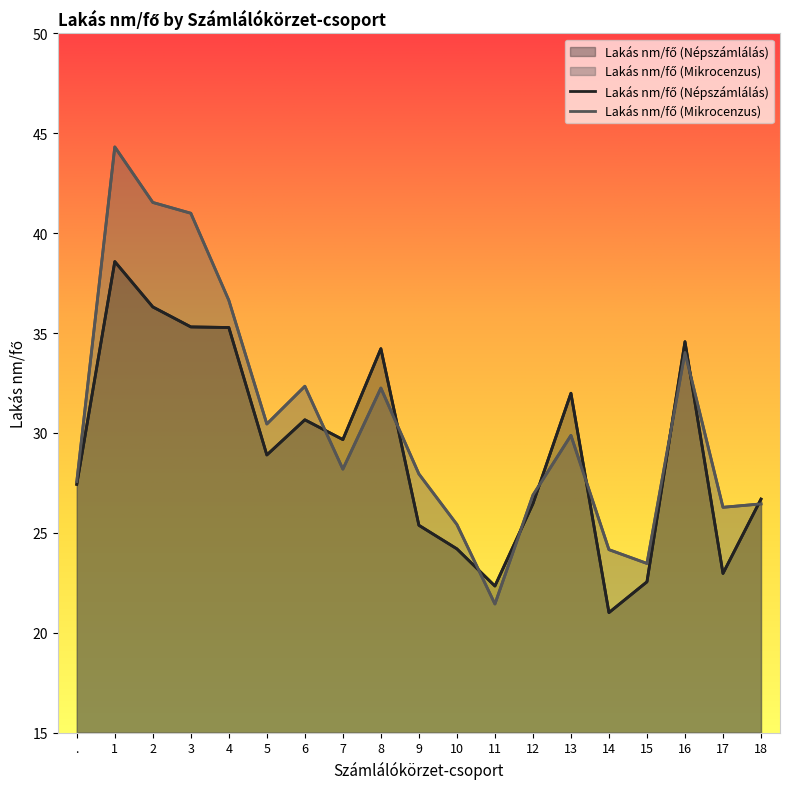

List the series in order of their overall mean, highest first.

Lakás nm/fő (Mikrocenzus), Lakás nm/fő (Népszámlálás)